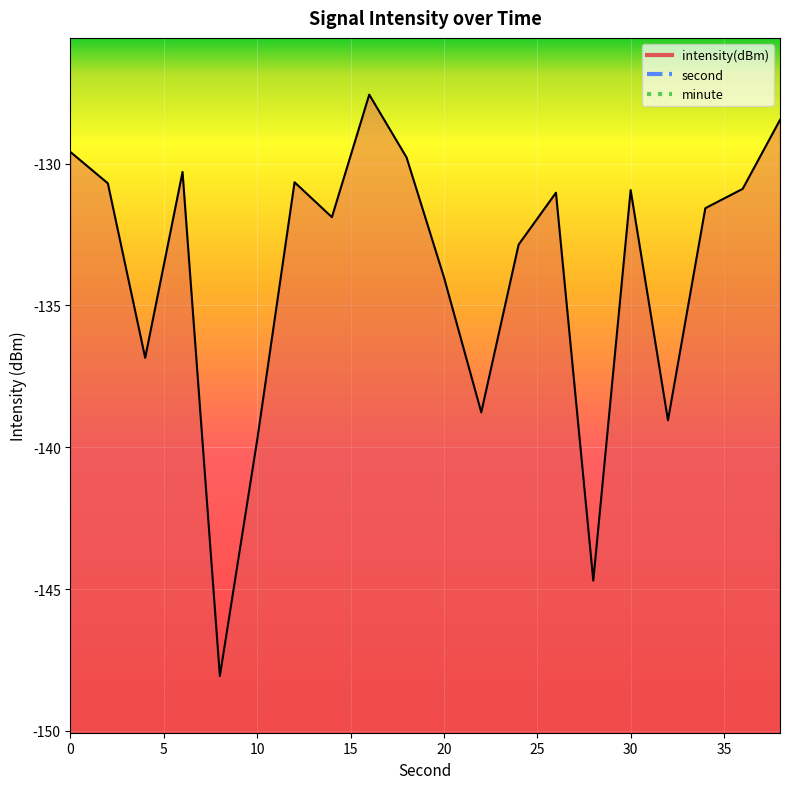

What is the spread (max minus min) of values at 14?

145.9